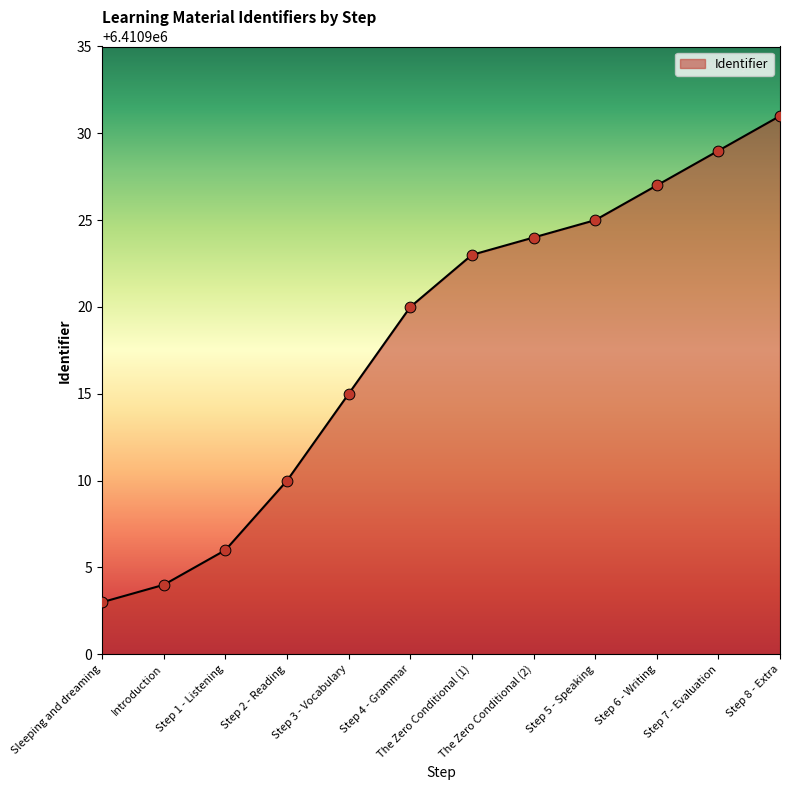

Between Step 6 - Writing and Step 2 - Reading, which is larger?

Step 6 - Writing